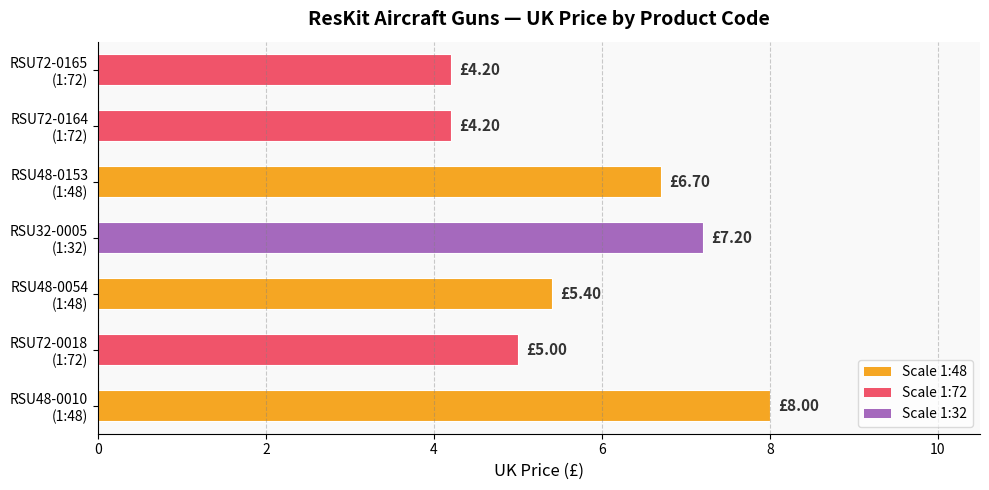

How many bars are there in total?

7